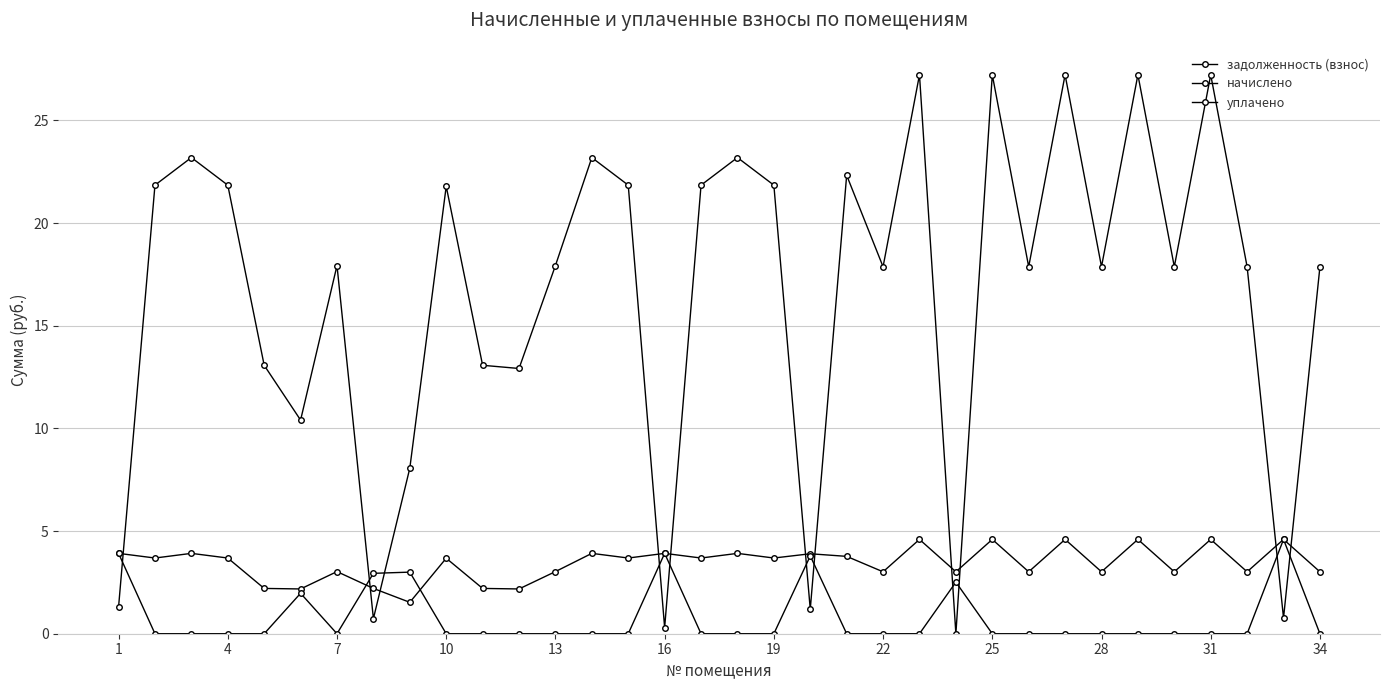

Rank the series by their maximum value, from highest to lowest.

задолженность (взнос), начислено, уплачено